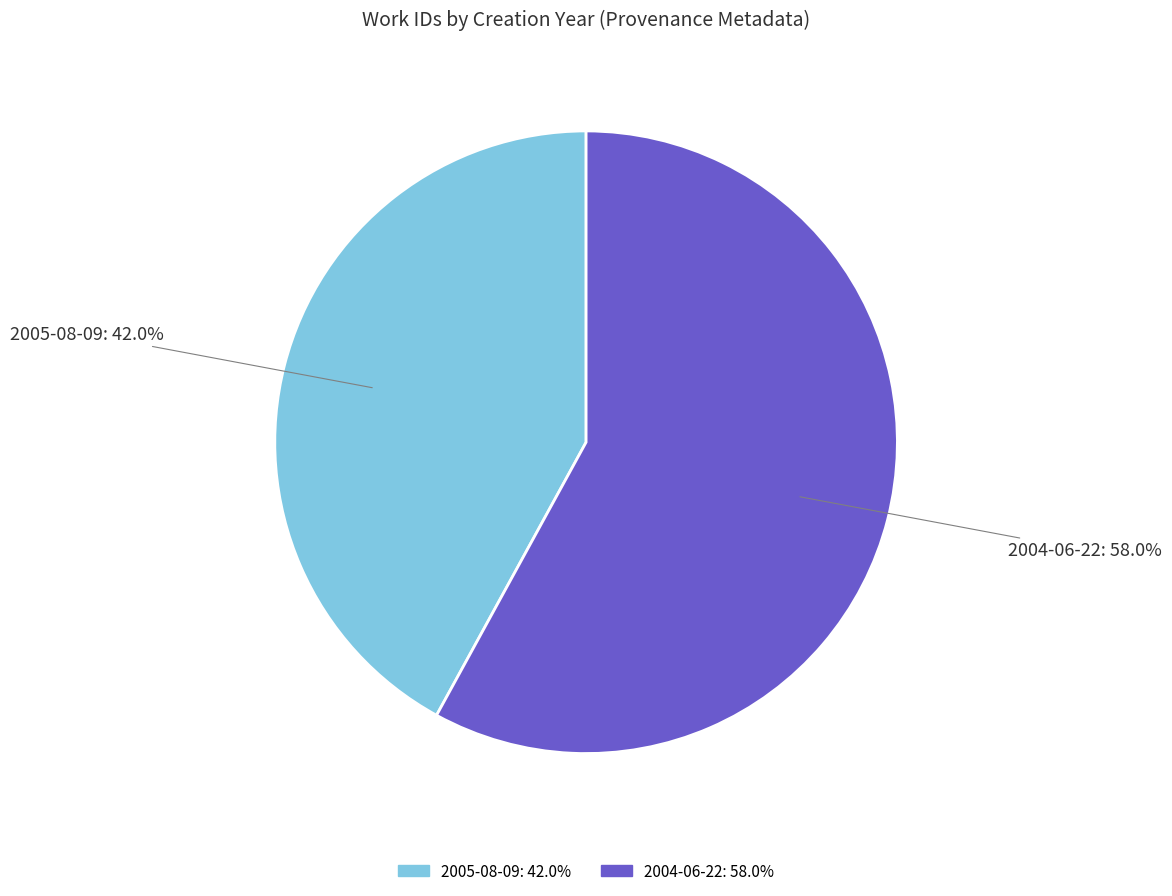

Is there any slice that represents more than half of the pie?

Yes